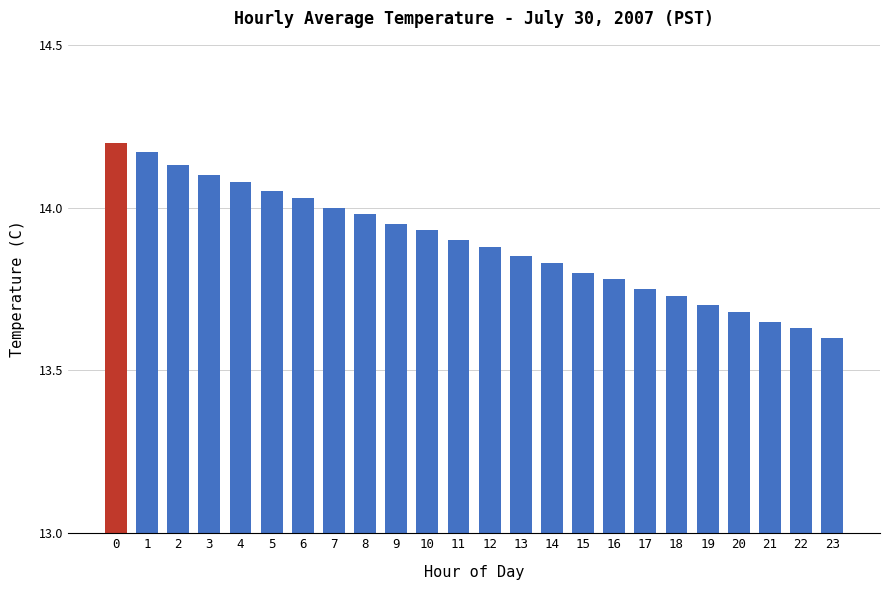

Approximately how many times larger is the value at 4 compared to 21?

1.0